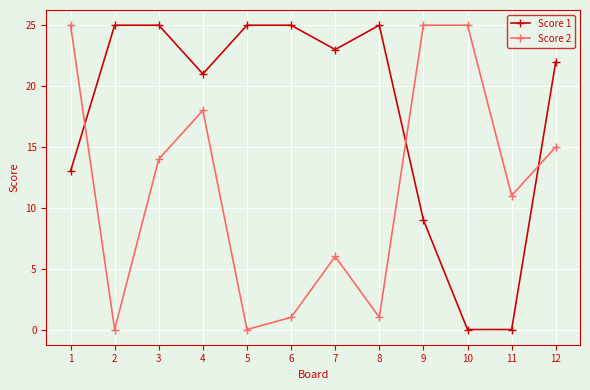

What is the difference between the maximum and minimum values in the Score 2 series?

25